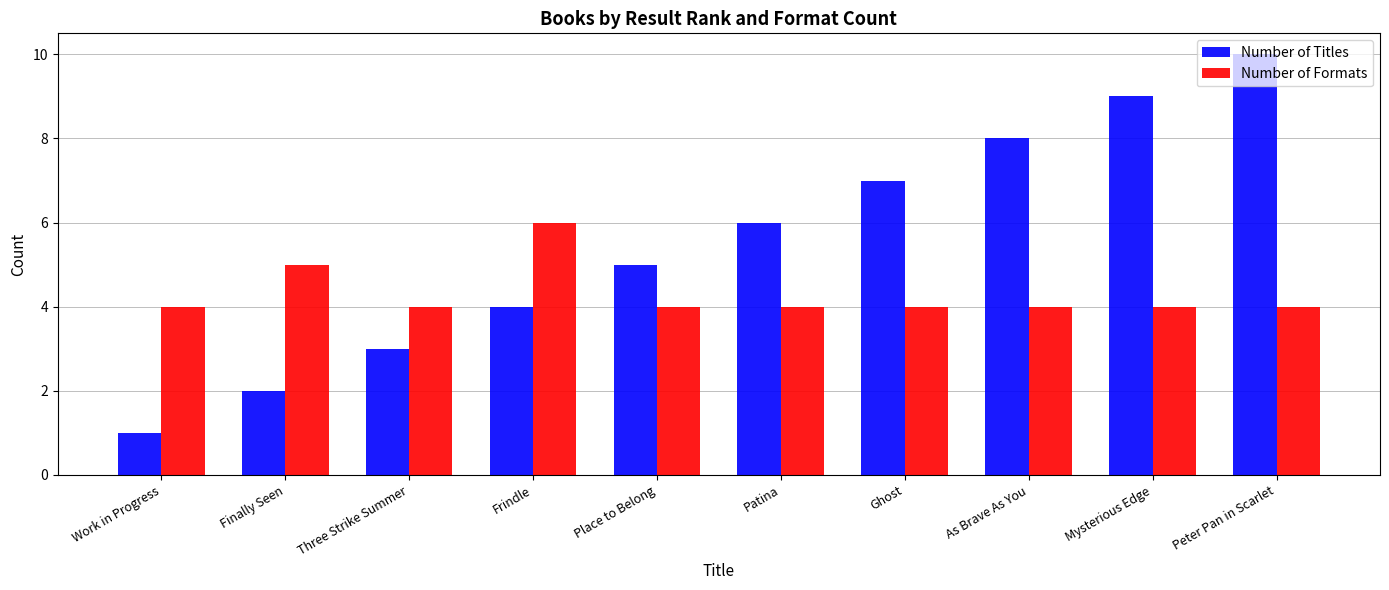

Does the chart contain stacked bars?

No